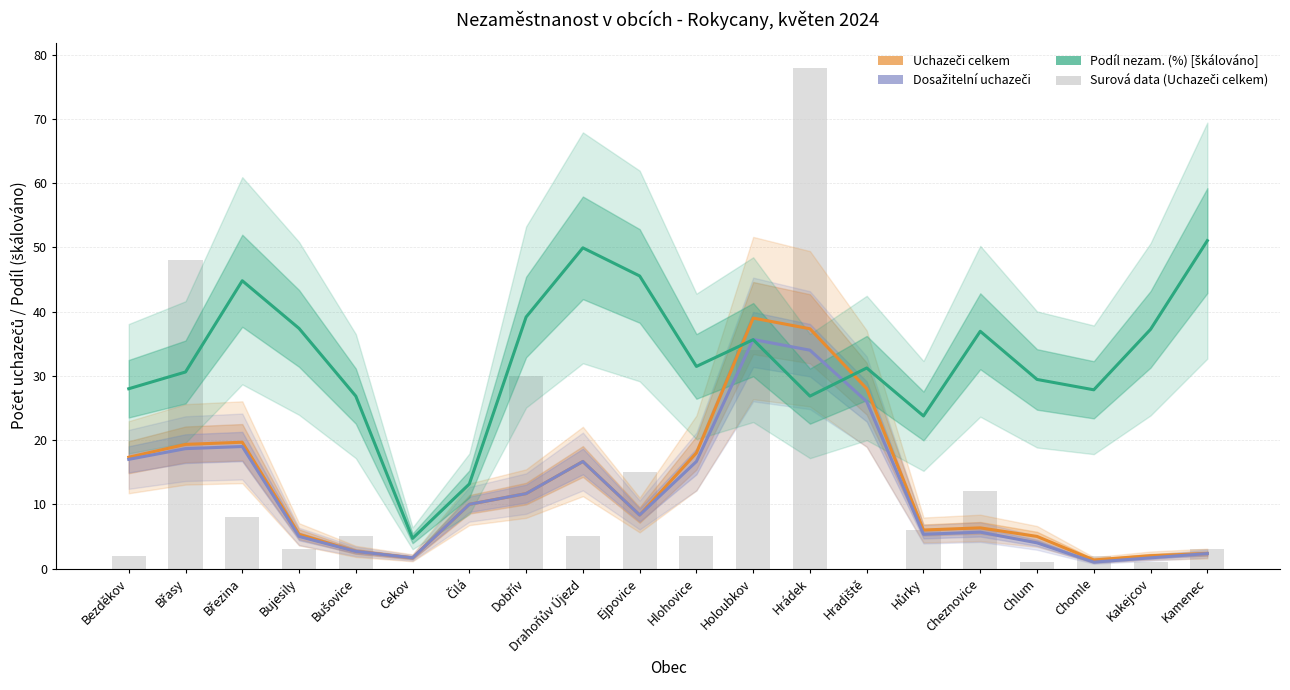

What is the maximum value for Uchazeči celkem?

39.0